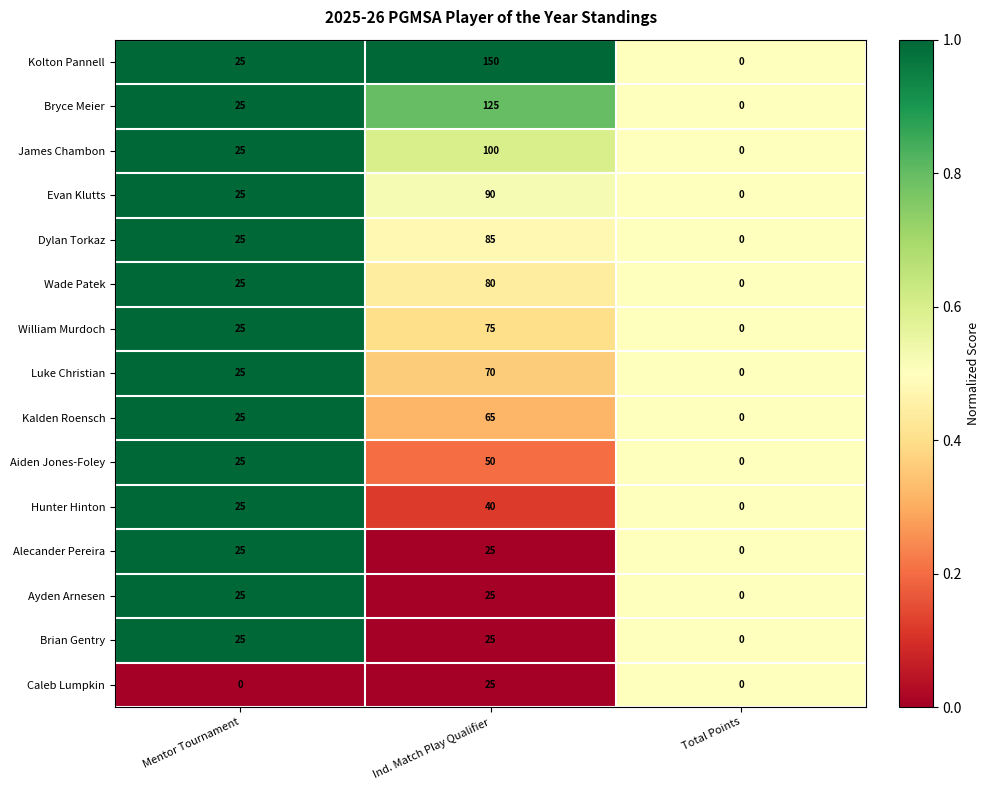

Count the Hunter Hinton values in the range 0 to 40.

3